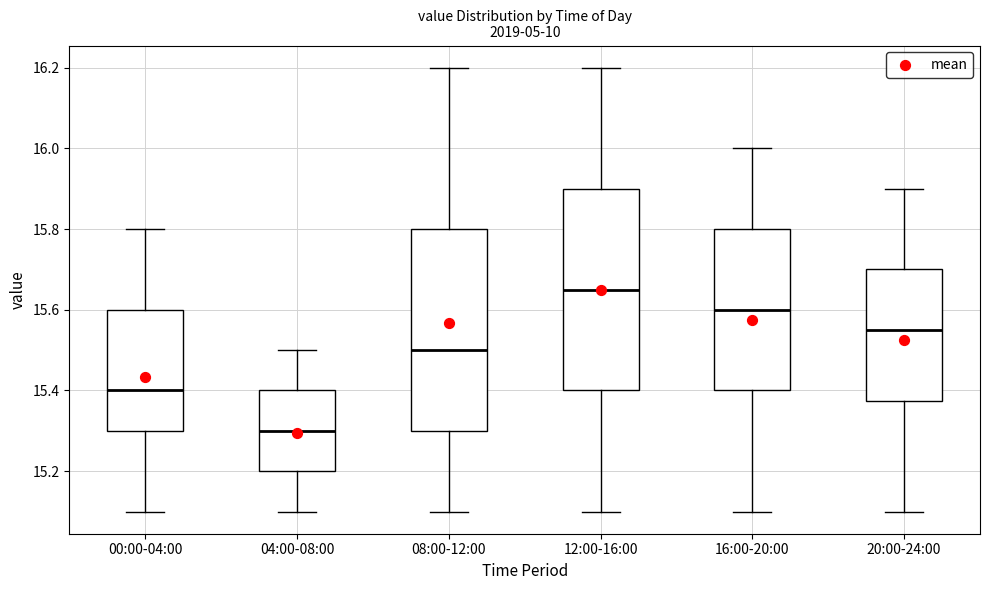

Which box has the lowest median line?

04:00-08:00